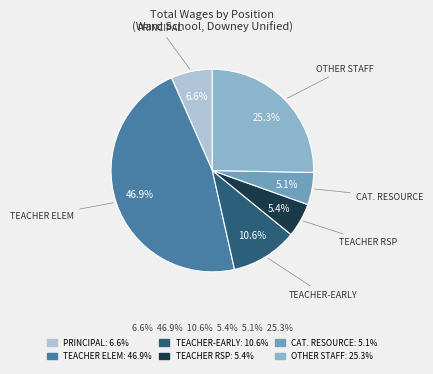

How many segments does this pie chart have?

6